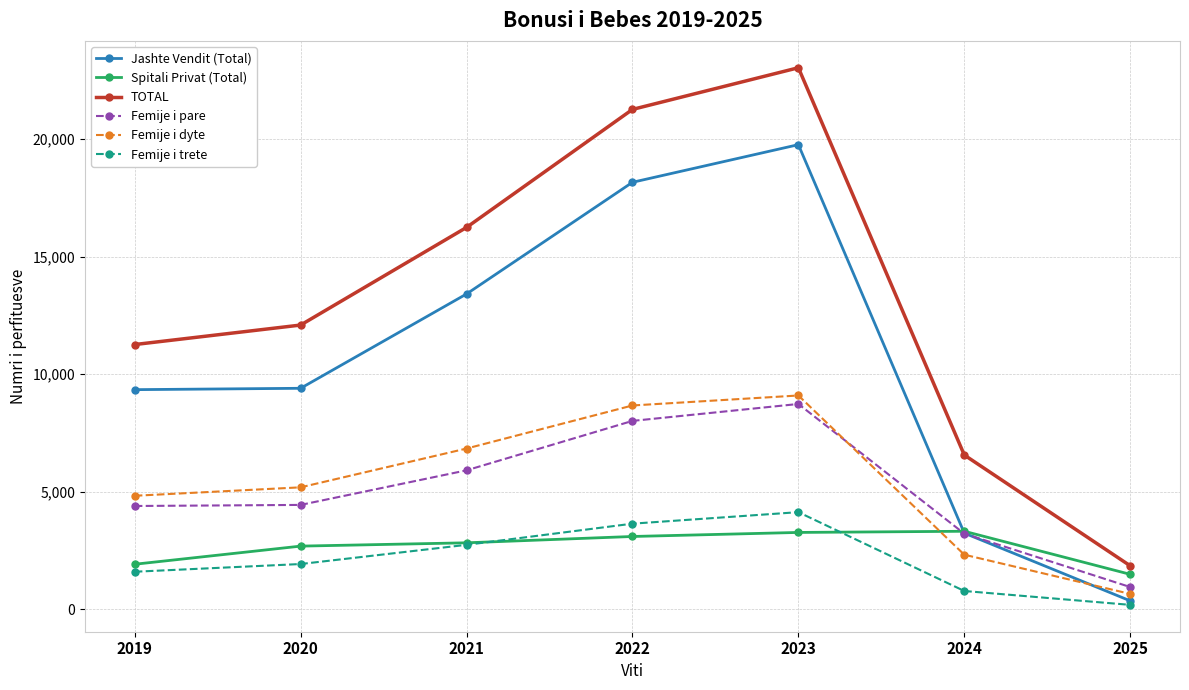

Which series has the widest spread of values?

TOTAL